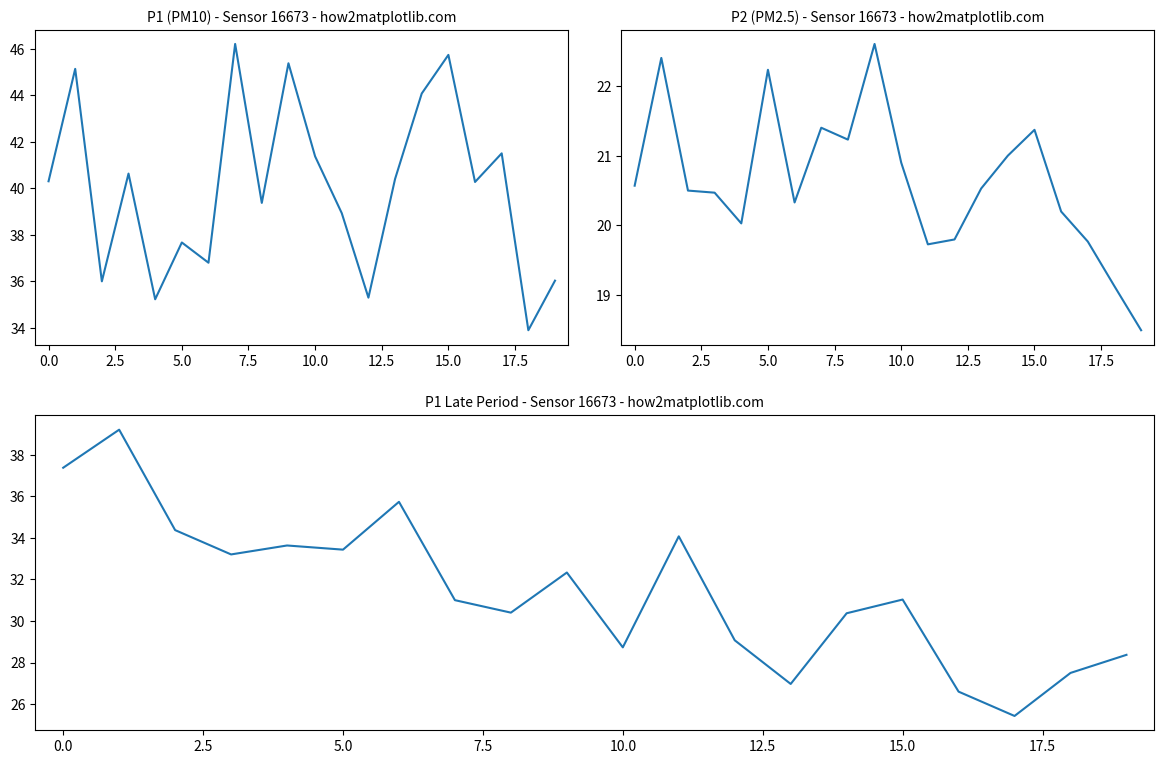

Where does the P1_late series first go above 31?

−2.5